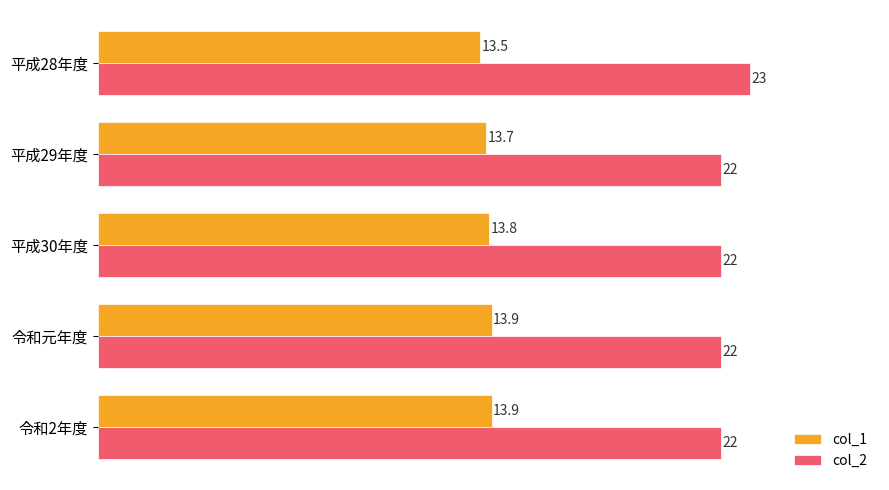

What are all the series names shown in the legend?

col_1, col_2